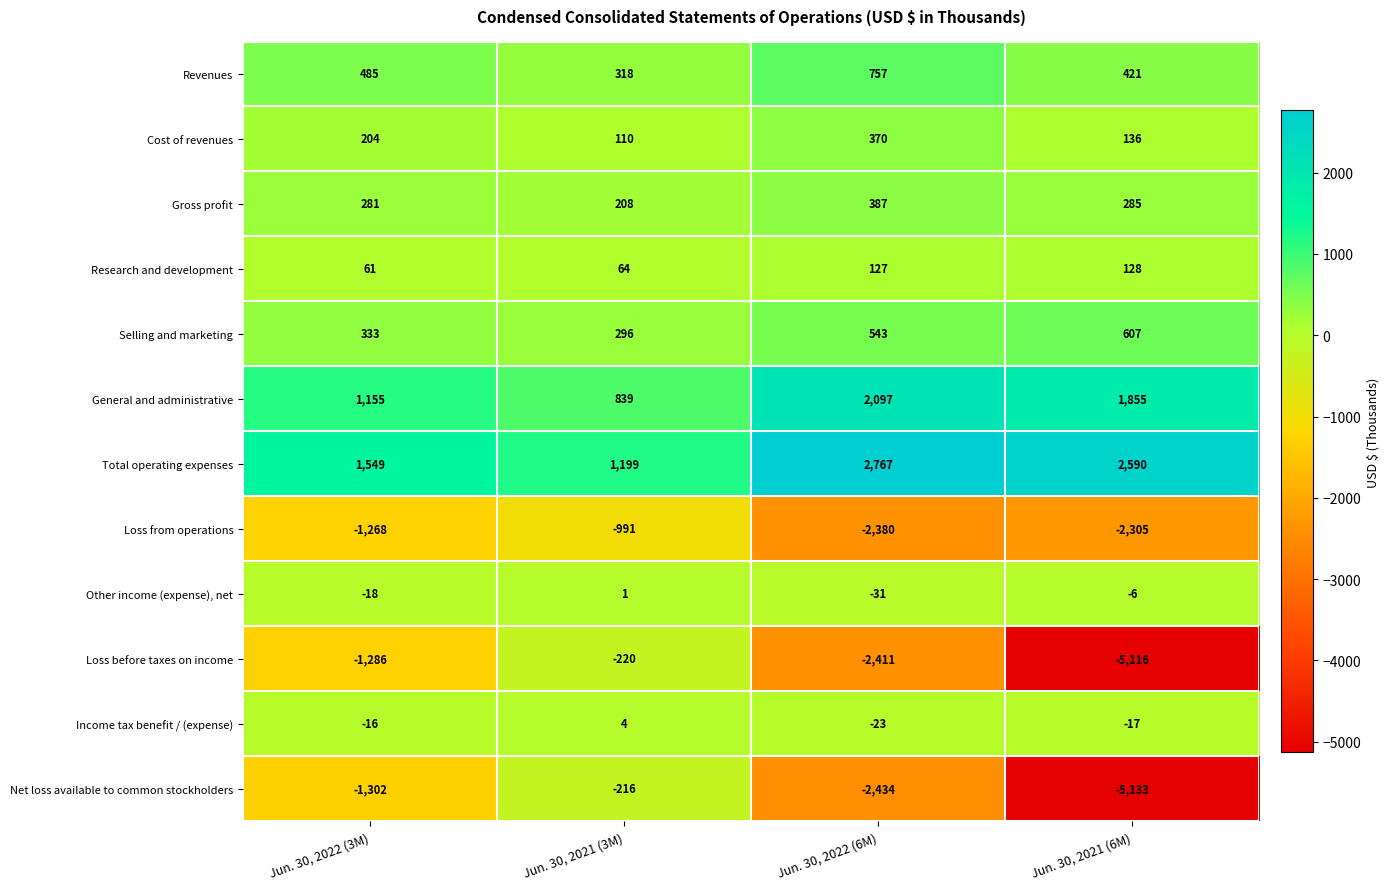

What is the lowest value of the Income tax benefit / (expense) series?

-23